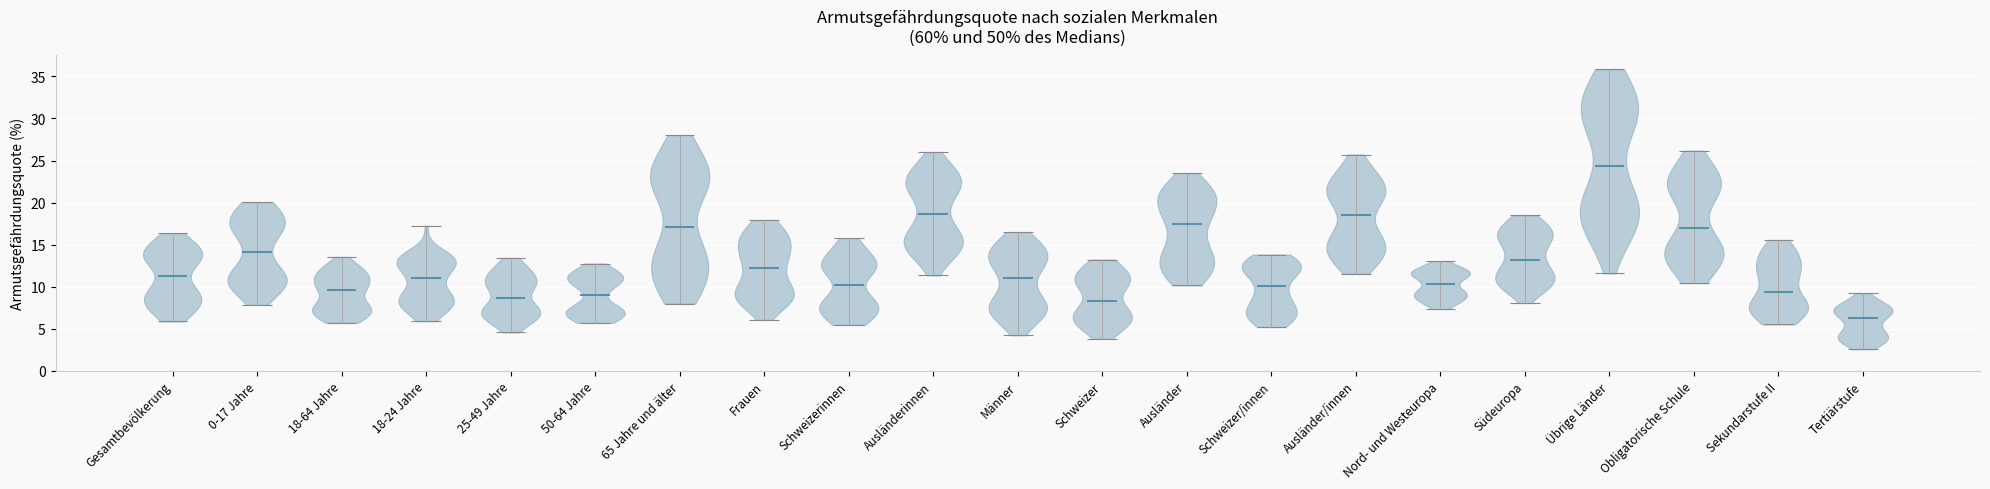

Reading left to right, read every violin against the y-axis: where its median line is, and the lowest and highest points it reaches. The values are not printed on the chart, so give them approximately, as read against the axis.

Gesamtbevölkerung: median line 11.5, lowest point 6.0, highest point 16.5
0-17 Jahre: median line 14.0, lowest point 8.0, highest point 20.0
18-64 Jahre: median line 9.5, lowest point 5.5, highest point 13.5
18-24 Jahre: median line 11.0, lowest point 6.0, highest point 17.5
25-49 Jahre: median line 8.5, lowest point 4.5, highest point 13.5
50-64 Jahre: median line 9.0, lowest point 5.5, highest point 13.0
65 Jahre und älter: median line 17.0, lowest point 8.0, highest point 28.0
Frauen: median line 12.5, lowest point 6.0, highest point 18.0
Schweizerinnen: median line 10.0, lowest point 5.5, highest point 16.0
Ausländerinnen: median line 18.5, lowest point 11.5, highest point 26.0
Männer: median line 11.0, lowest point 4.0, highest point 16.5
Schweizer: median line 8.5, lowest point 4.0, highest point 13.0
Ausländer: median line 17.5, lowest point 10.0, highest point 23.5
Schweizer/innen: median line 10.0, lowest point 5.0, highest point 14.0
Ausländer/innen: median line 18.5, lowest point 11.5, highest point 25.5
Nord- und Westeuropa: median line 10.5, lowest point 7.5, highest point 13.0
Südeuropa: median line 13.0, lowest point 8.0, highest point 18.5
Übrige Länder: median line 24.5, lowest point 11.5, highest point 36.0
Obligatorische Schule: median line 17.0, lowest point 10.5, highest point 26.0
Sekundarstufe II: median line 9.5, lowest point 5.5, highest point 15.5
Tertiärstufe: median line 6.5, lowest point 2.5, highest point 9.0